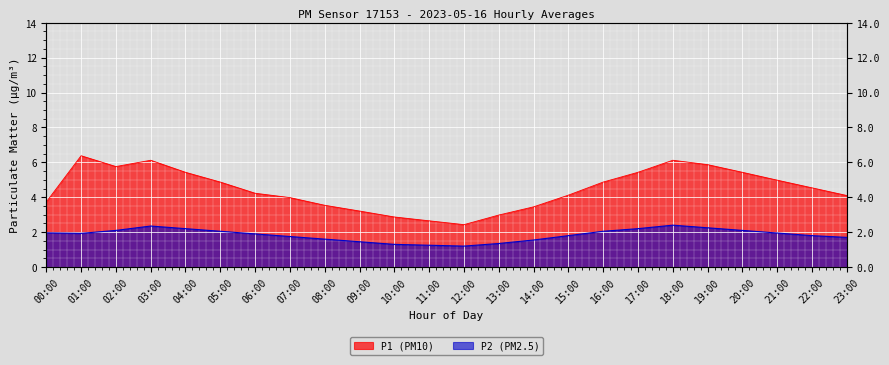

Is it true that P2 equals 1.0 at 00:00?

False